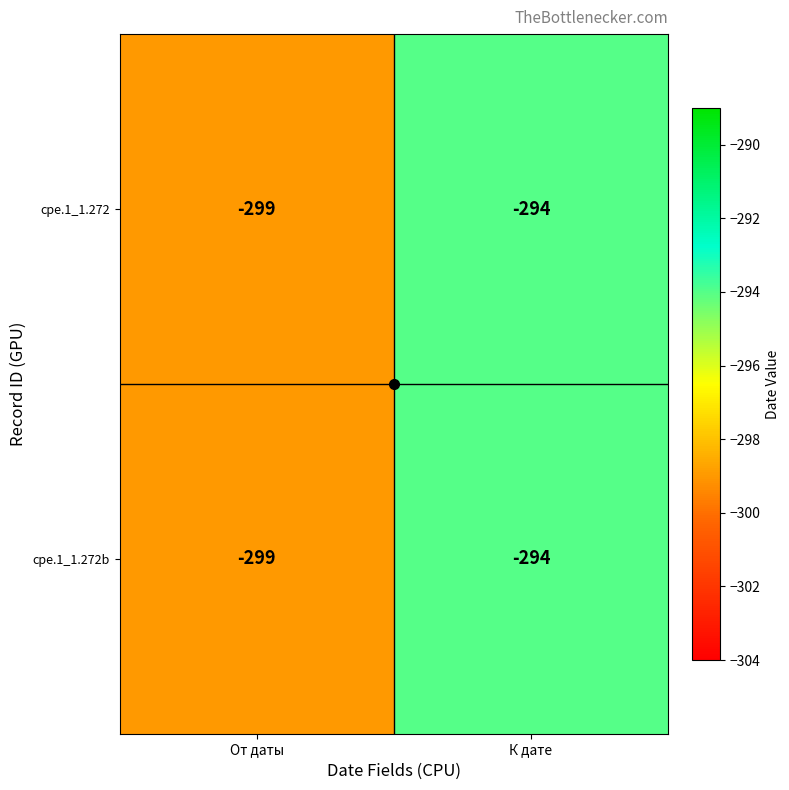

Rank the categories by cpe.1_1.272 value from lowest to highest.

От даты, К дате